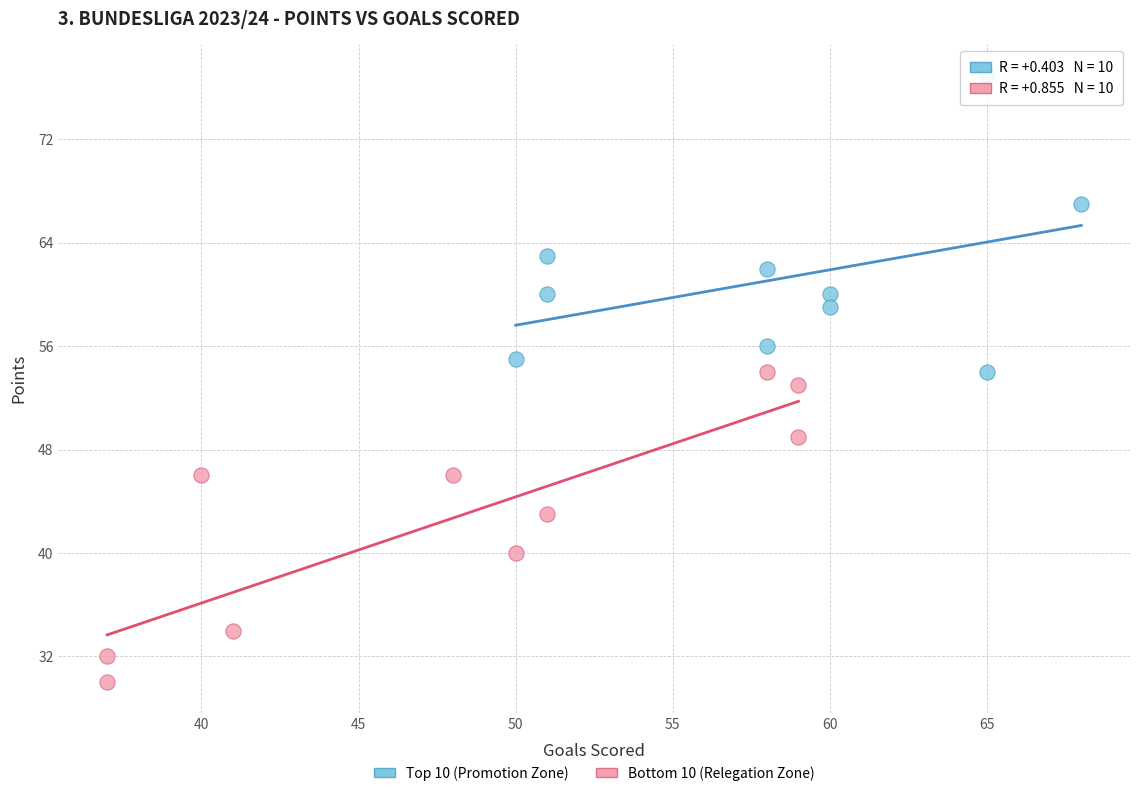

Which series reaches the maximum Y coordinate?

Top 10 (Promotion Zone)